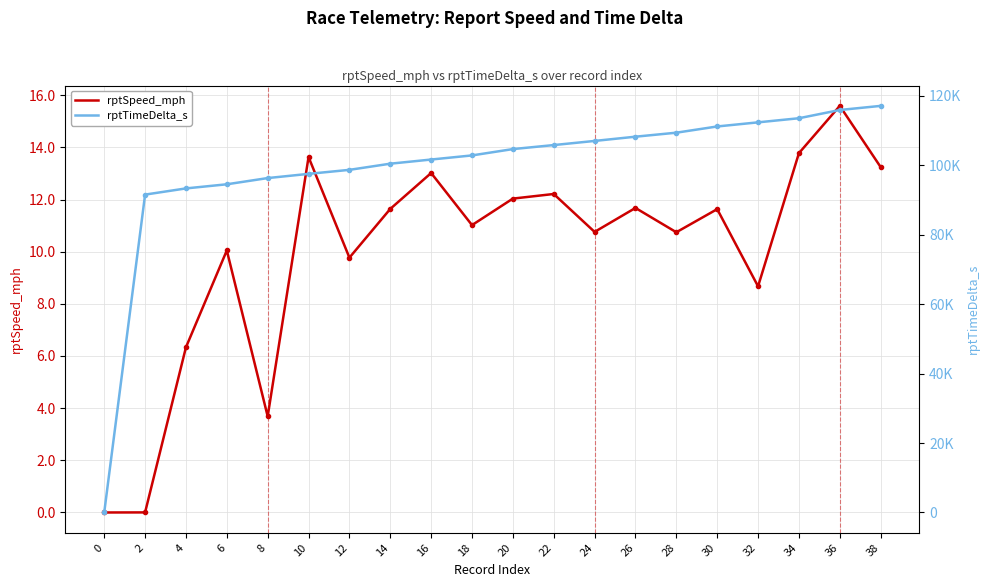

Between 10 and 26, which series saw the biggest shift?

rptTimeDelta_s